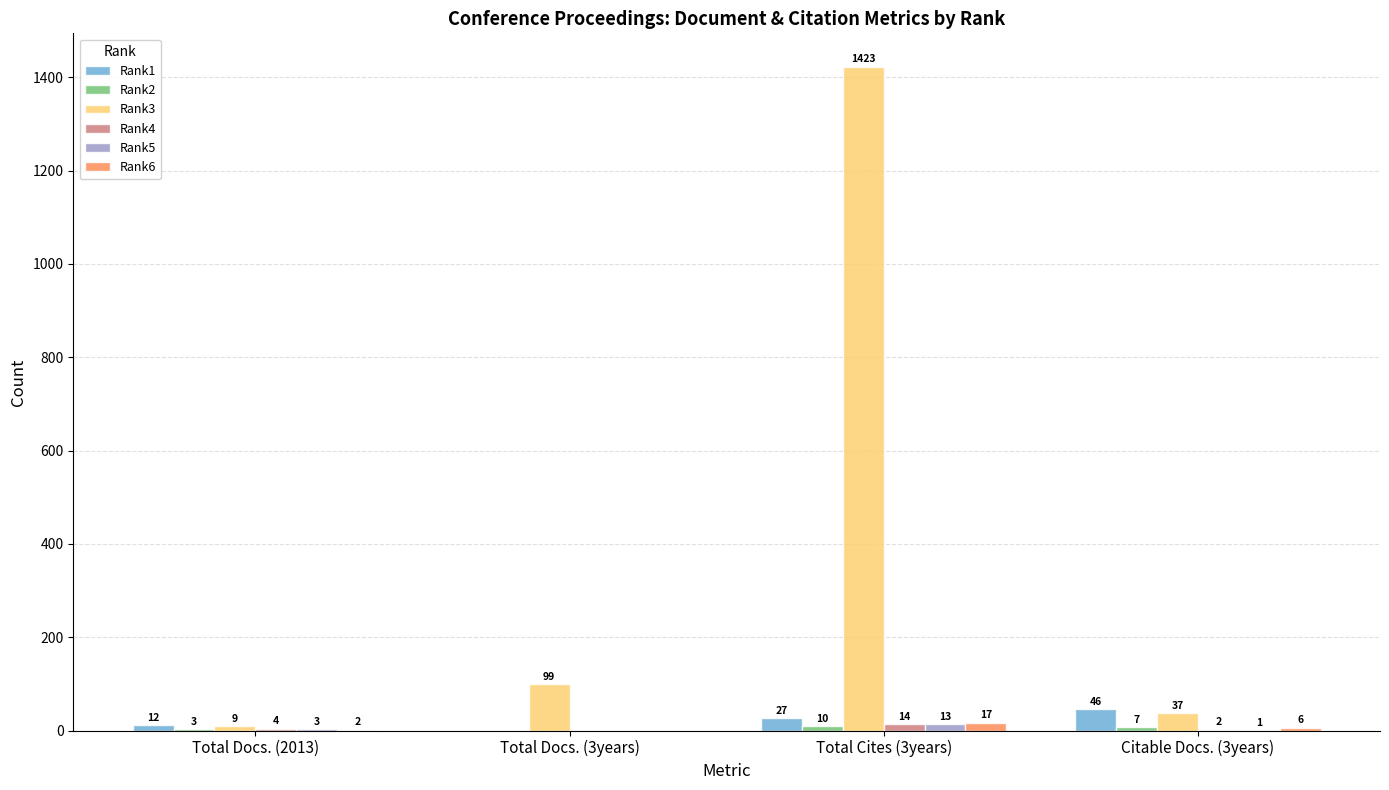

At which category is the sum across all series the highest?

Total Cites (3years)